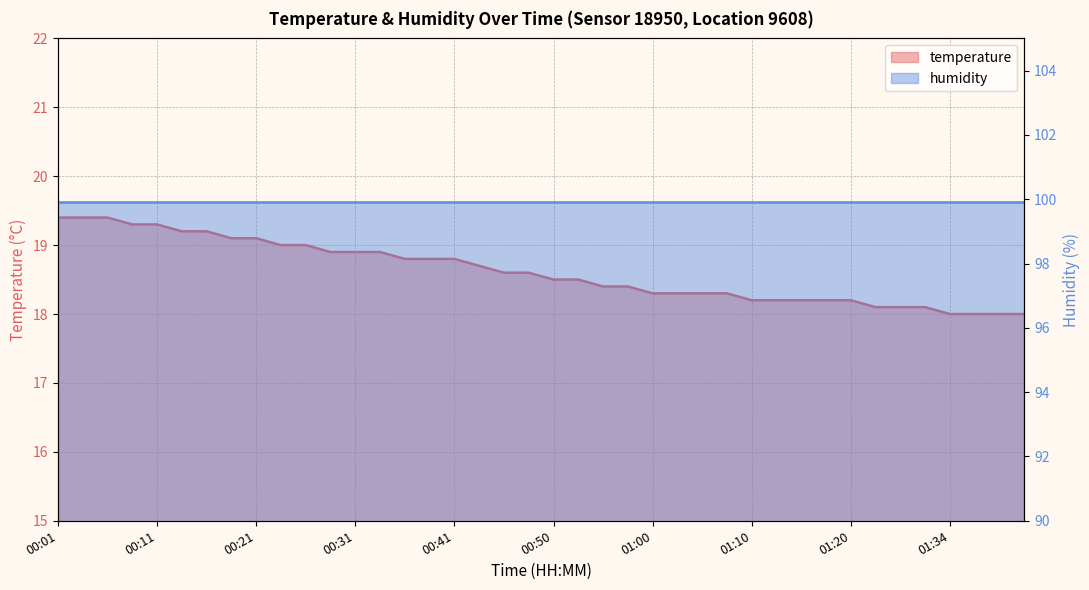

What is the value of the 28th point from the left?

18.3